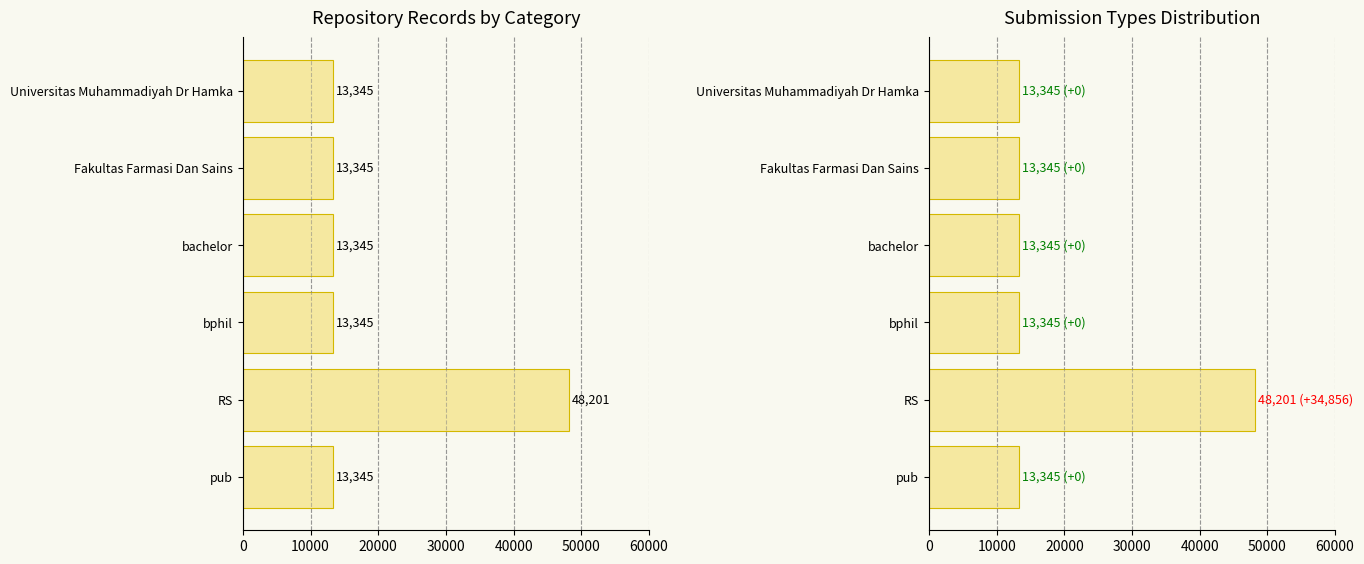

What is the average value?

19154